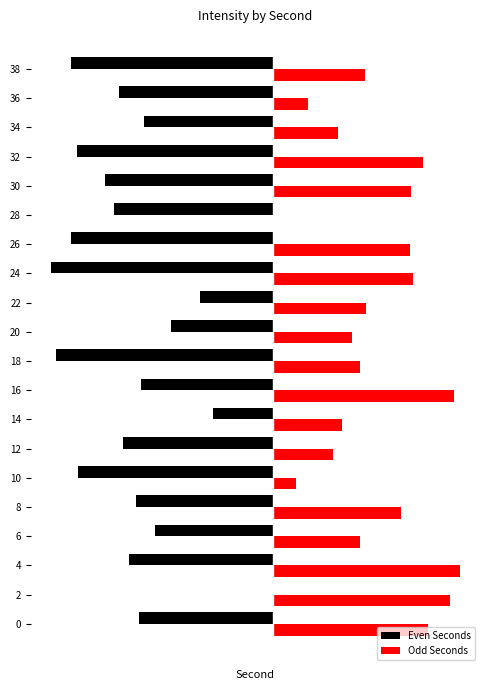

What is the sum of all Even Seconds values?

-261.0